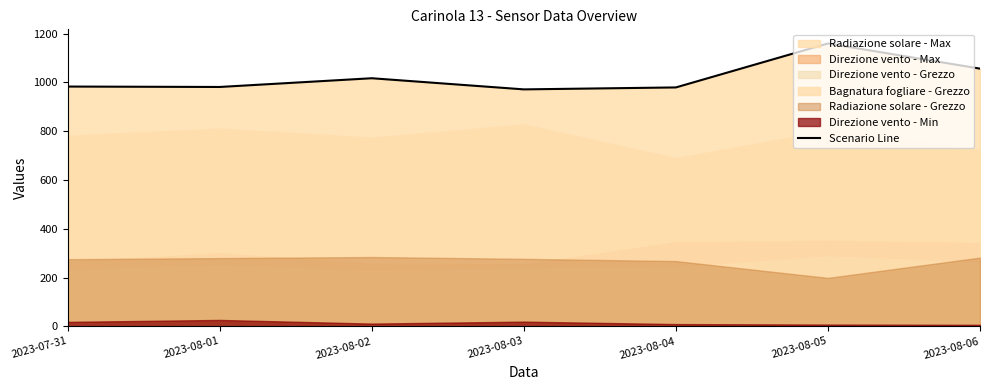

What is the greatest value displayed?

1159.9